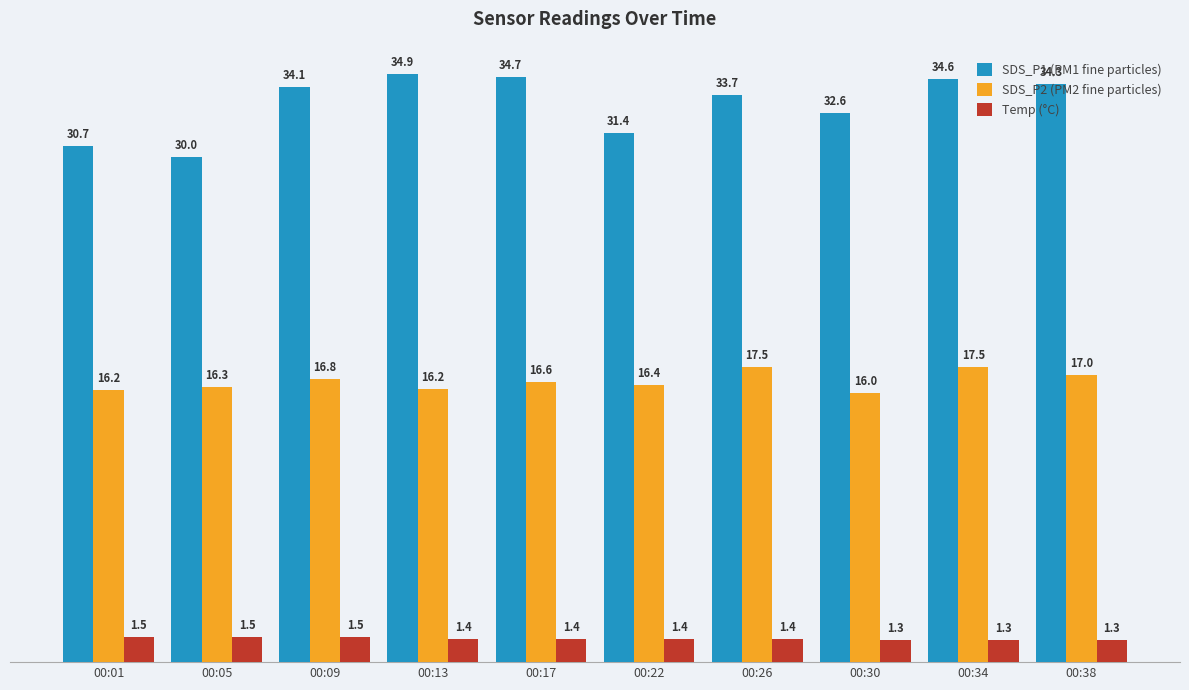

Which label corresponds to the largest value in the chart?

00:13